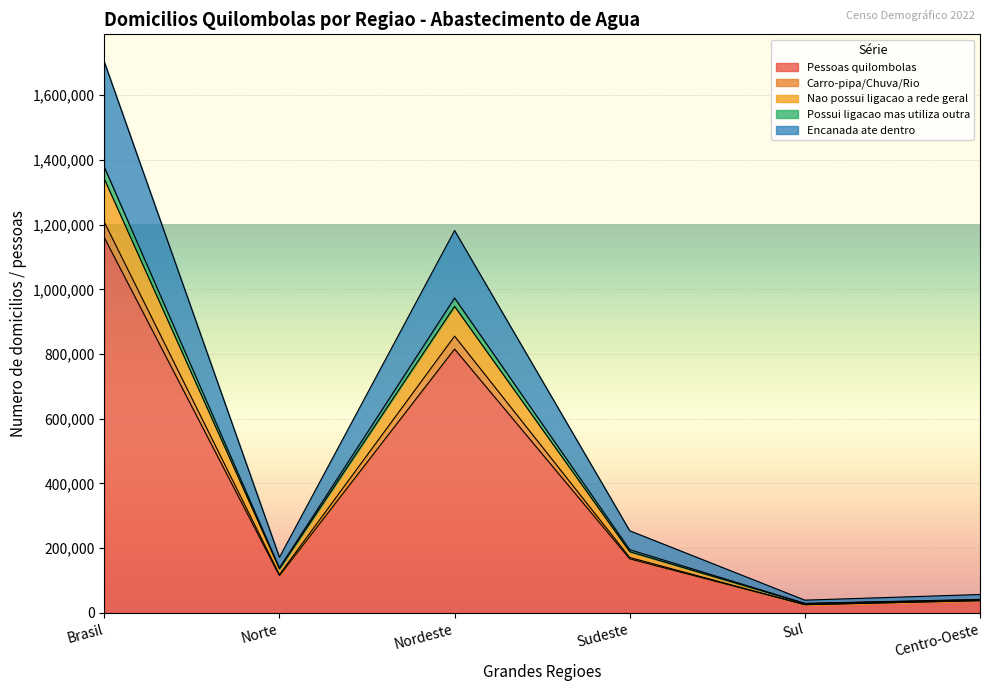

List the labels in order of Possui ligacao mas utiliza outra value, smallest first.

Sul, Centro-Oeste, Norte, Sudeste, Nordeste, Brasil